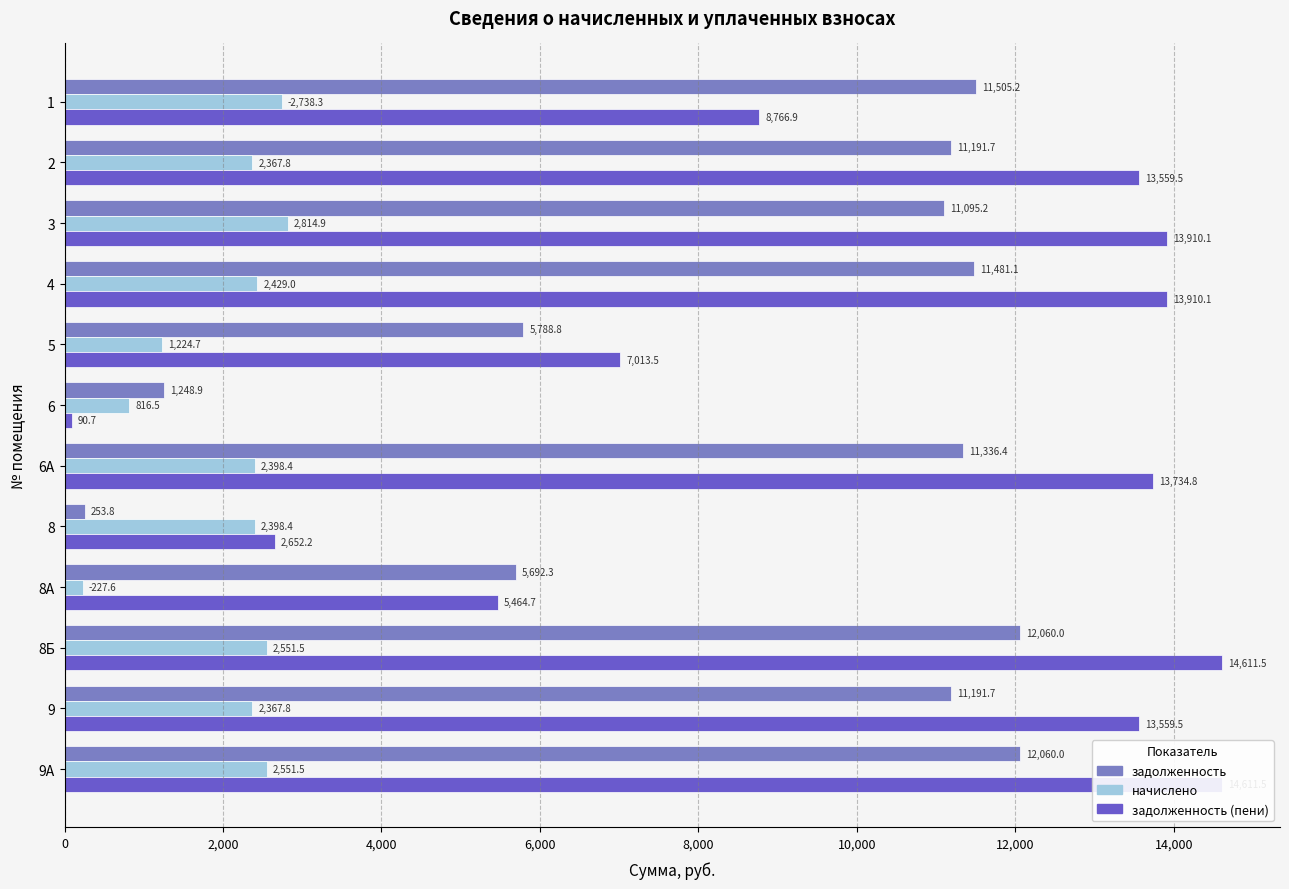

The value of задолженность (пени) at 8 is 3605.5. True or false?

False